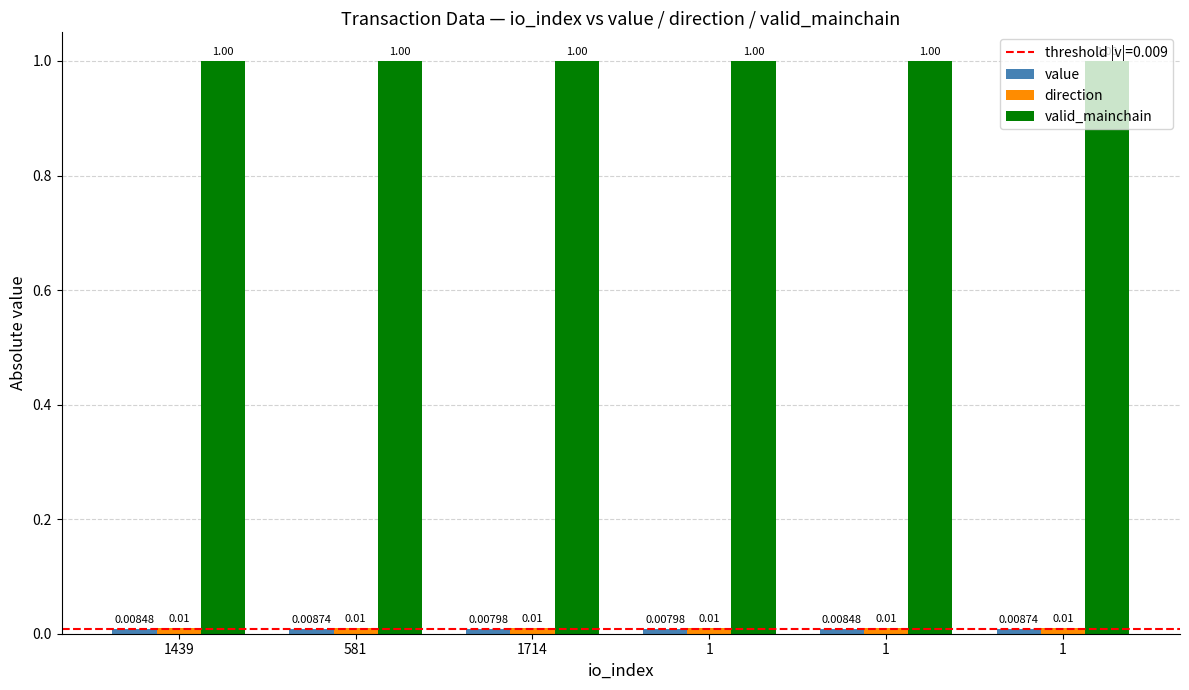

What is the label of the 3rd bar from the right?

1